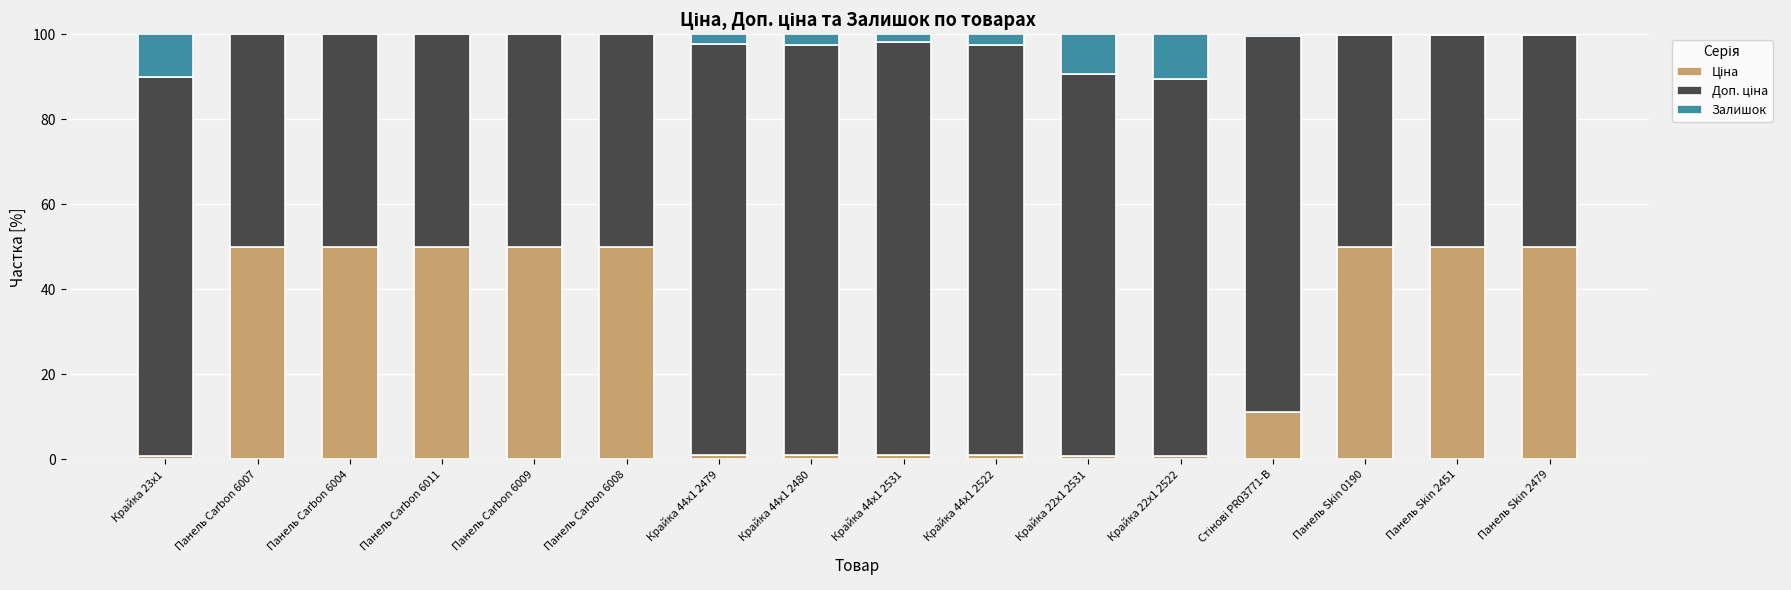

Are the bars grouped side by side (vs. stacked)?

No